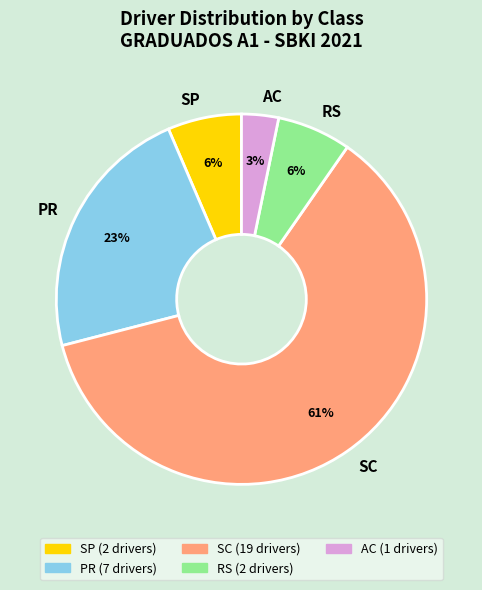

Which slice is the largest?

SC